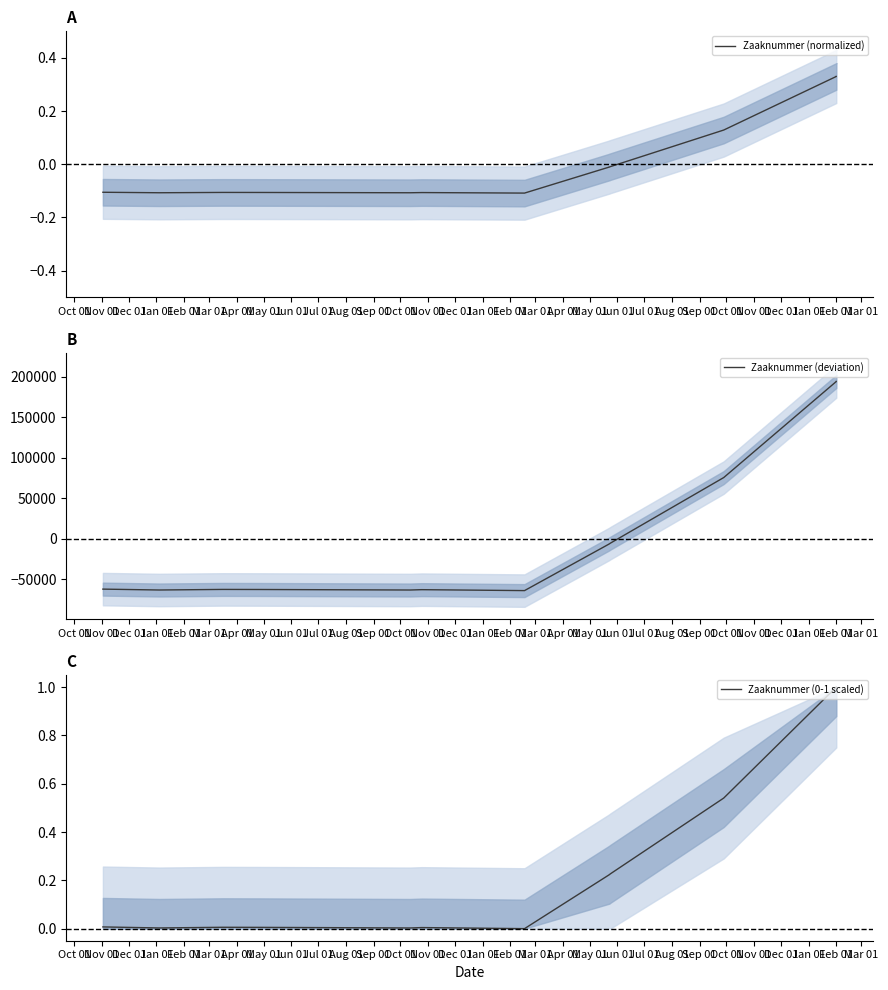

What is the label of the 12th point from the left?

Sep 01